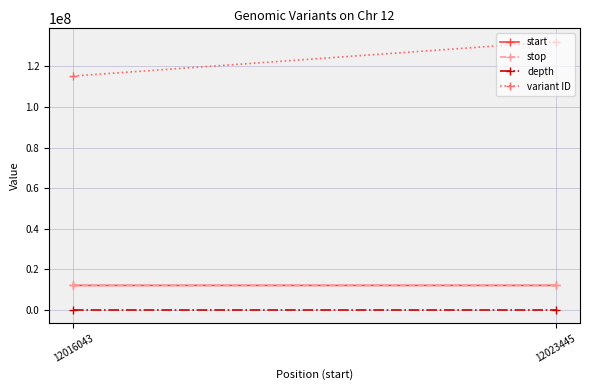

Read the start value at 12016043.

12016043